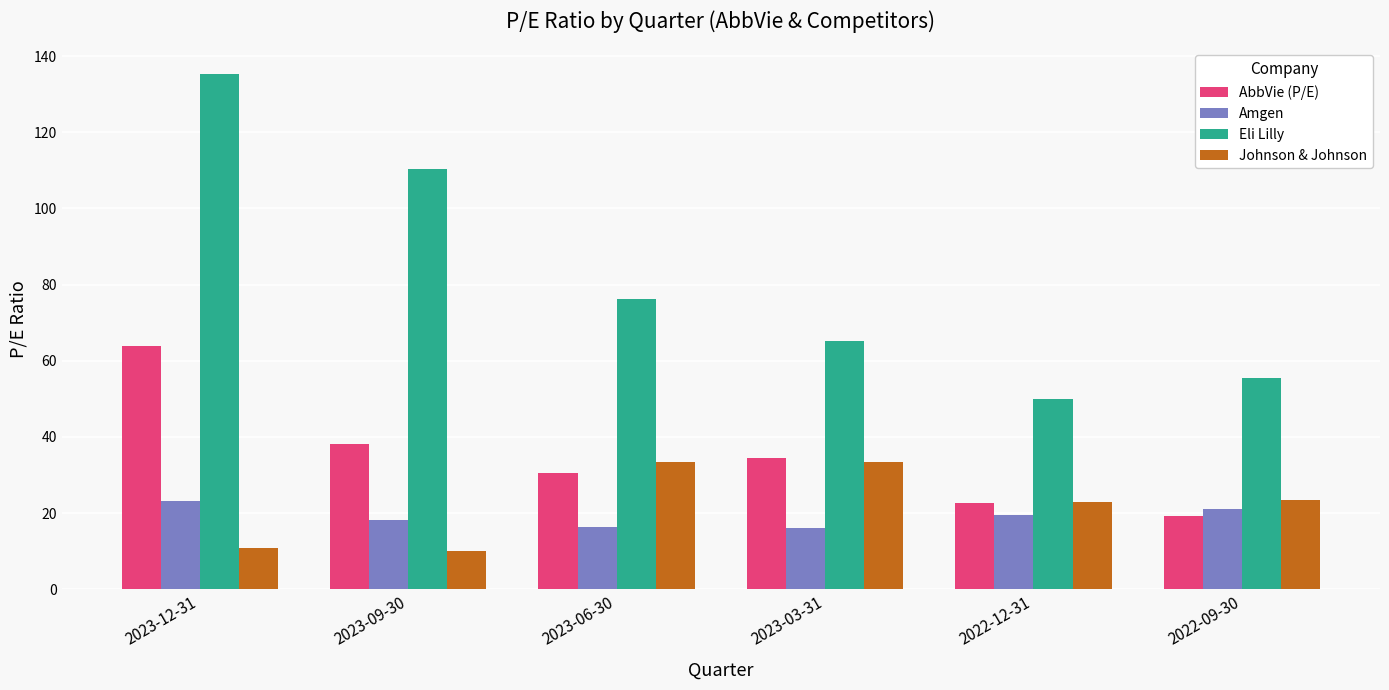

Which series has the largest total across all categories?

Eli Lilly